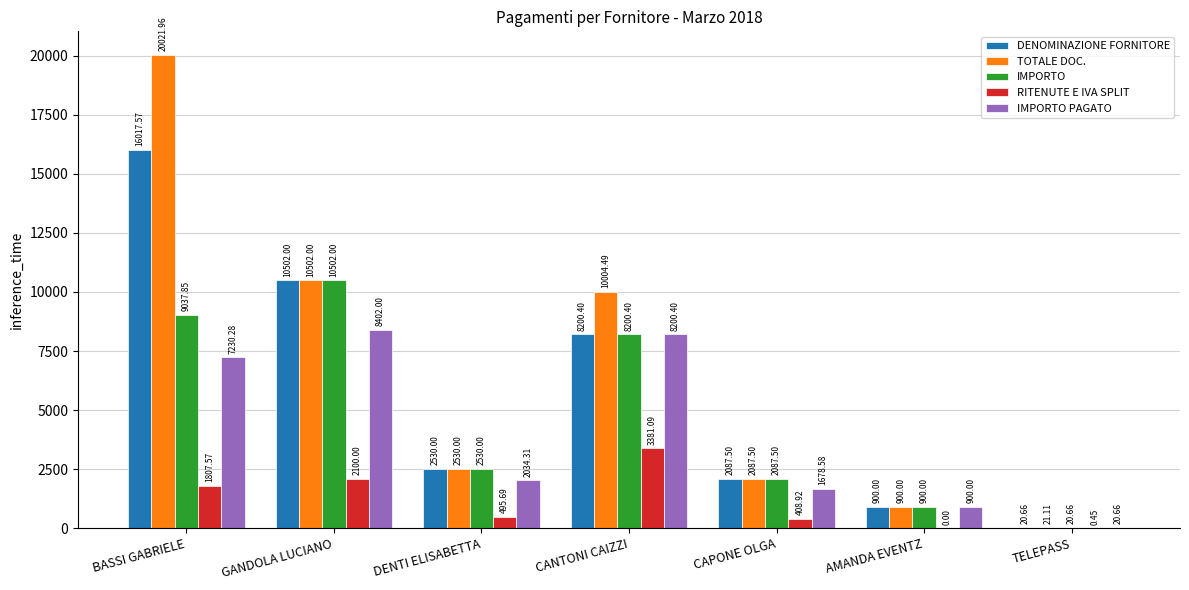

The value of IMPORTO at AMANDA EVENTZ is 900.0. True or false?

True